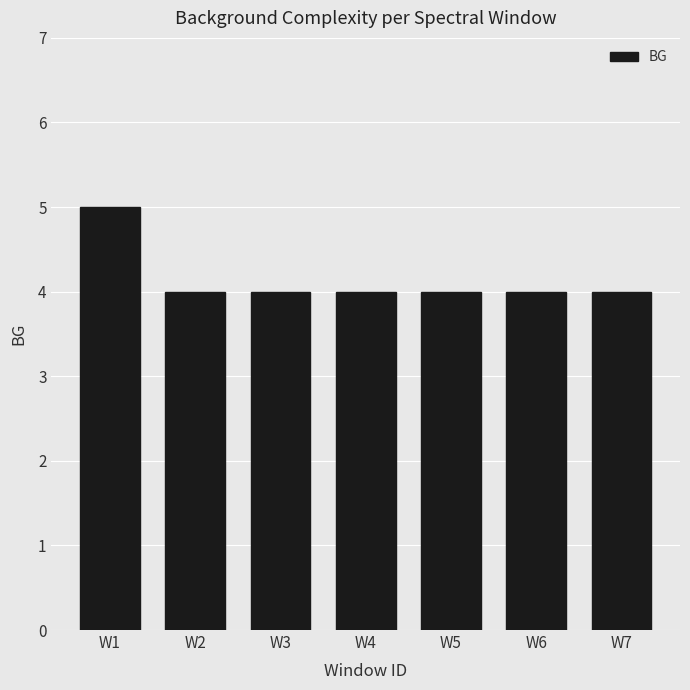

Approximately how many times larger is the value at W7 compared to W3?

1.0